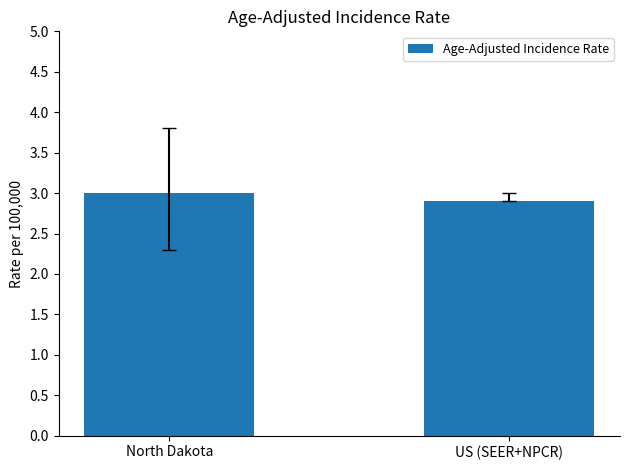

What value does the data have at North Dakota?

3.0